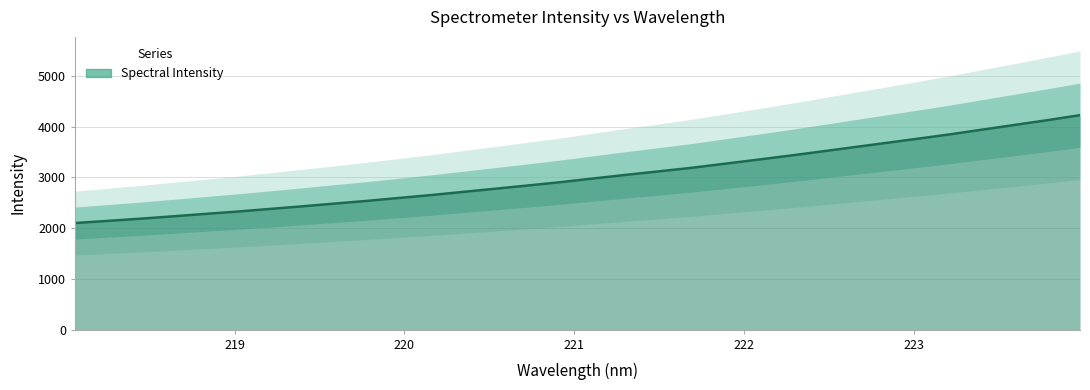

What is the greatest value displayed?

4226.0